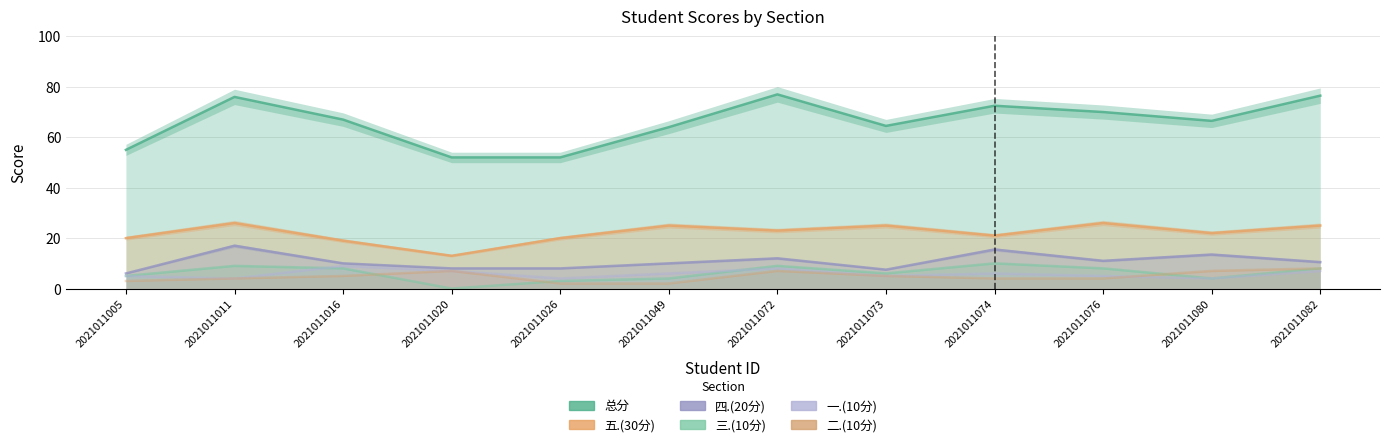

True or false: 三.(10分) and 五.(30分) cross at least once.

False